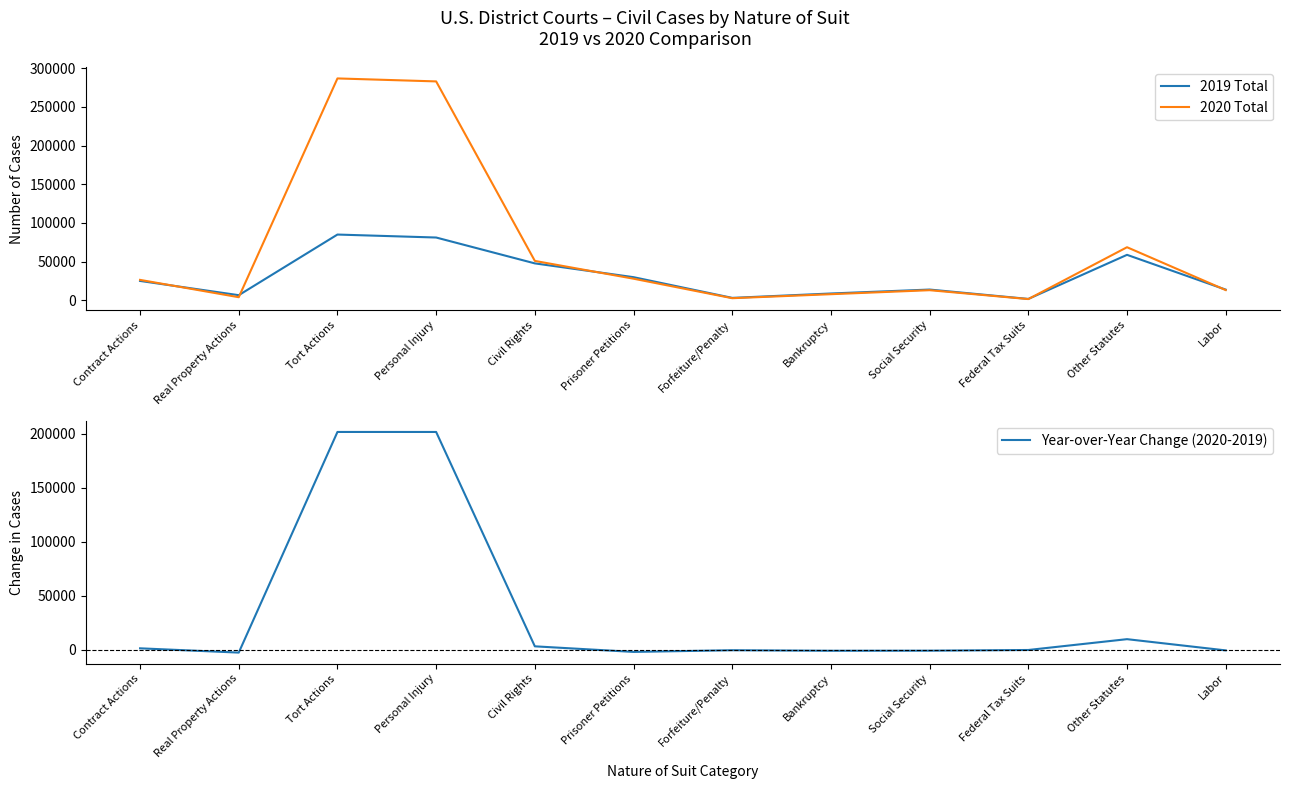

At which category is the sum across all series the highest?

Tort Actions